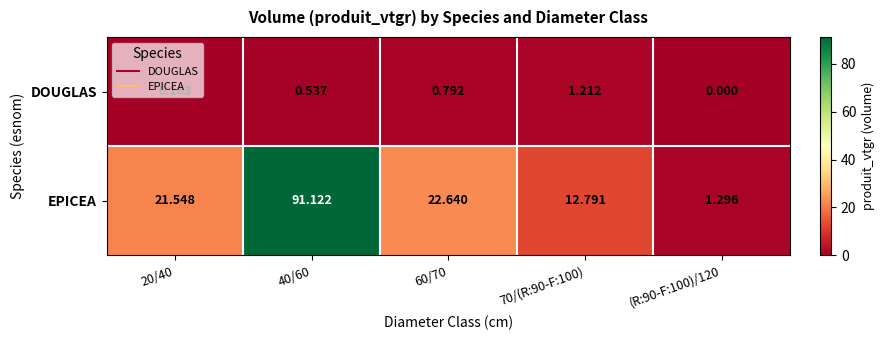

At how many categories does at least one series exceed 13?

3